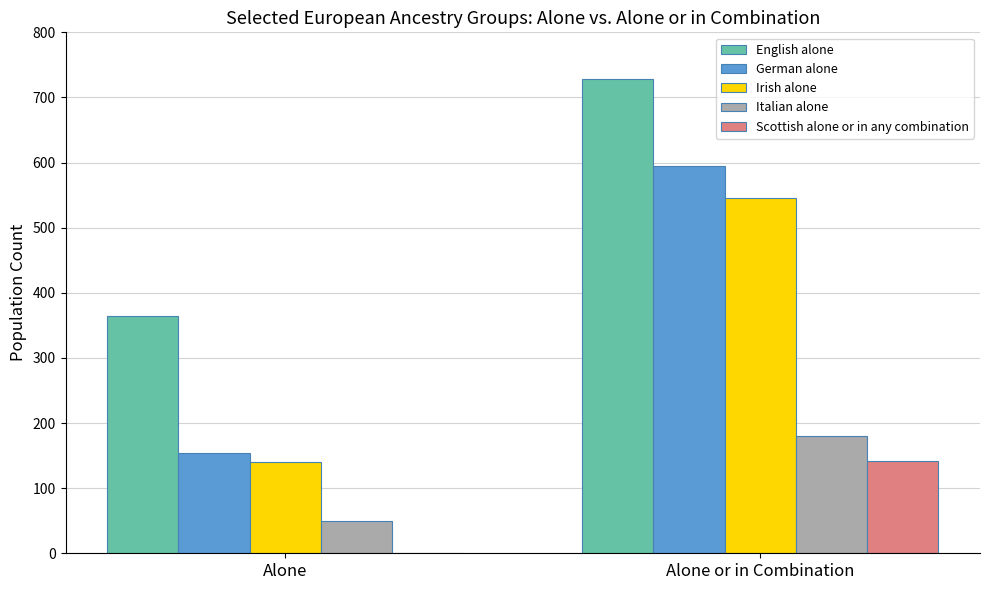

At which category is the sum across all series the highest?

Alone or in Combination